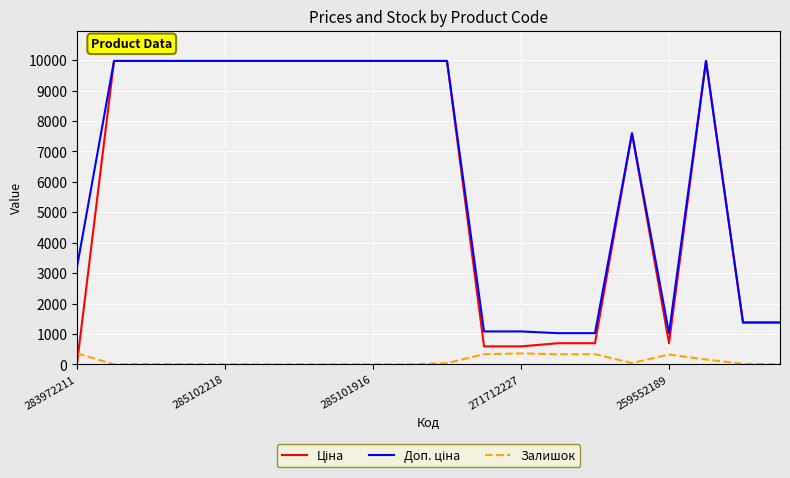

What is the highest value of the Залишок series?

360.0